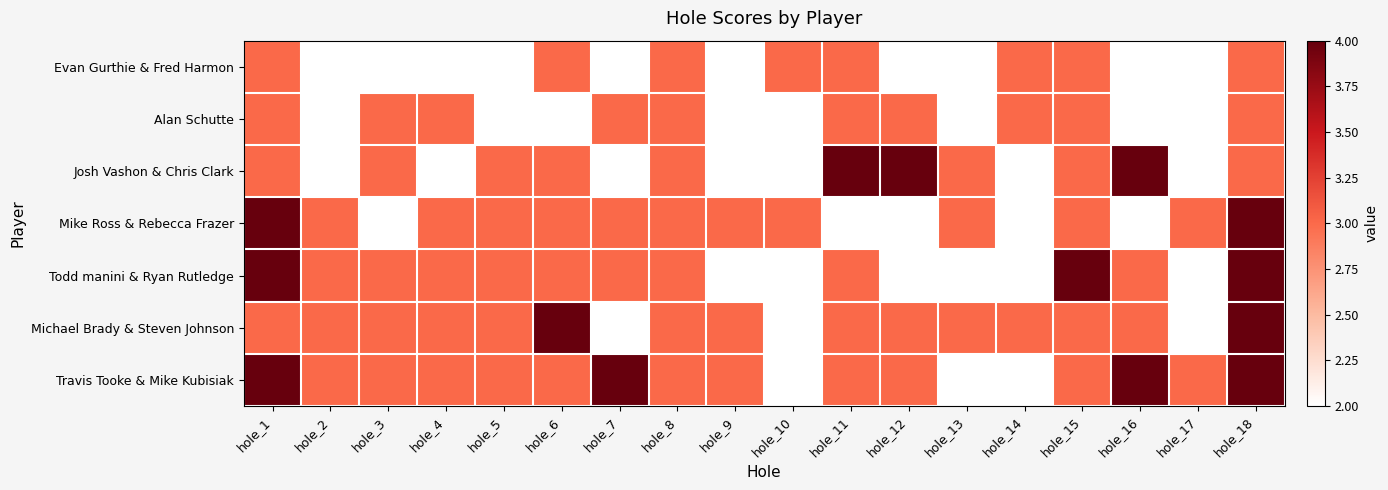

Reading right to left, list all the values displayed in this chart.

Evan Gurthie & Fred Harmon: hole_18=3	hole_17=2	hole_16=2	hole_15=3	hole_14=3	hole_13=2	hole_12=2	hole_11=3	hole_10=3	hole_9=2	hole_8=3	hole_7=2	hole_6=3	hole_5=2	hole_4=2	hole_3=2	hole_2=2	hole_1=3
Alan Schutte: hole_18=3	hole_17=2	hole_16=2	hole_15=3	hole_14=3	hole_13=2	hole_12=3	hole_11=3	hole_10=2	hole_9=2	hole_8=3	hole_7=3	hole_6=2	hole_5=2	hole_4=3	hole_3=3	hole_2=2	hole_1=3
Josh Vashon & Chris Clark: hole_18=3	hole_17=2	hole_16=4	hole_15=3	hole_14=2	hole_13=3	hole_12=4	hole_11=4	hole_10=2	hole_9=2	hole_8=3	hole_7=2	hole_6=3	hole_5=3	hole_4=2	hole_3=3	hole_2=2	hole_1=3
Mike Ross & Rebecca Frazer: hole_18=4	hole_17=3	hole_16=2	hole_15=3	hole_14=2	hole_13=3	hole_12=2	hole_11=2	hole_10=3	hole_9=3	hole_8=3	hole_7=3	hole_6=3	hole_5=3	hole_4=3	hole_3=2	hole_2=3	hole_1=4
Todd manini & Ryan Rutledge: hole_18=4	hole_17=2	hole_16=3	hole_15=4	hole_14=2	hole_13=2	hole_12=2	hole_11=3	hole_10=2	hole_9=2	hole_8=3	hole_7=3	hole_6=3	hole_5=3	hole_4=3	hole_3=3	hole_2=3	hole_1=4
Michael Brady & Steven Johnson: hole_18=4	hole_17=2	hole_16=3	hole_15=3	hole_14=3	hole_13=3	hole_12=3	hole_11=3	hole_10=2	hole_9=3	hole_8=3	hole_7=2	hole_6=4	hole_5=3	hole_4=3	hole_3=3	hole_2=3	hole_1=3
Travis Tooke & Mike Kubisiak: hole_18=4	hole_17=3	hole_16=4	hole_15=3	hole_14=2	hole_13=2	hole_12=3	hole_11=3	hole_10=2	hole_9=3	hole_8=3	hole_7=4	hole_6=3	hole_5=3	hole_4=3	hole_3=3	hole_2=3	hole_1=4